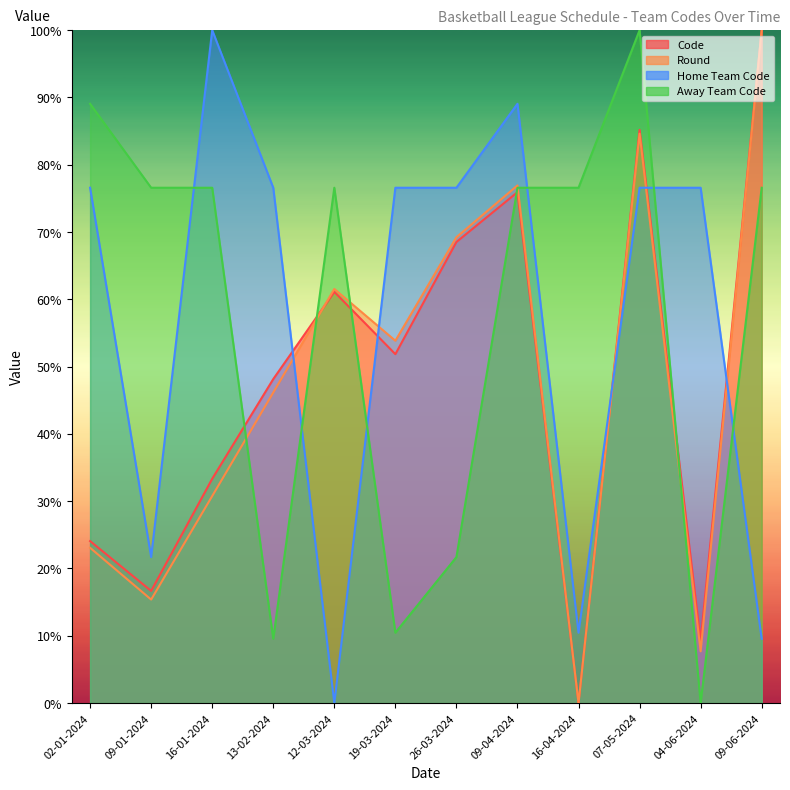

What is the spread (max minus min) of values at 26-03-2024?

54.9